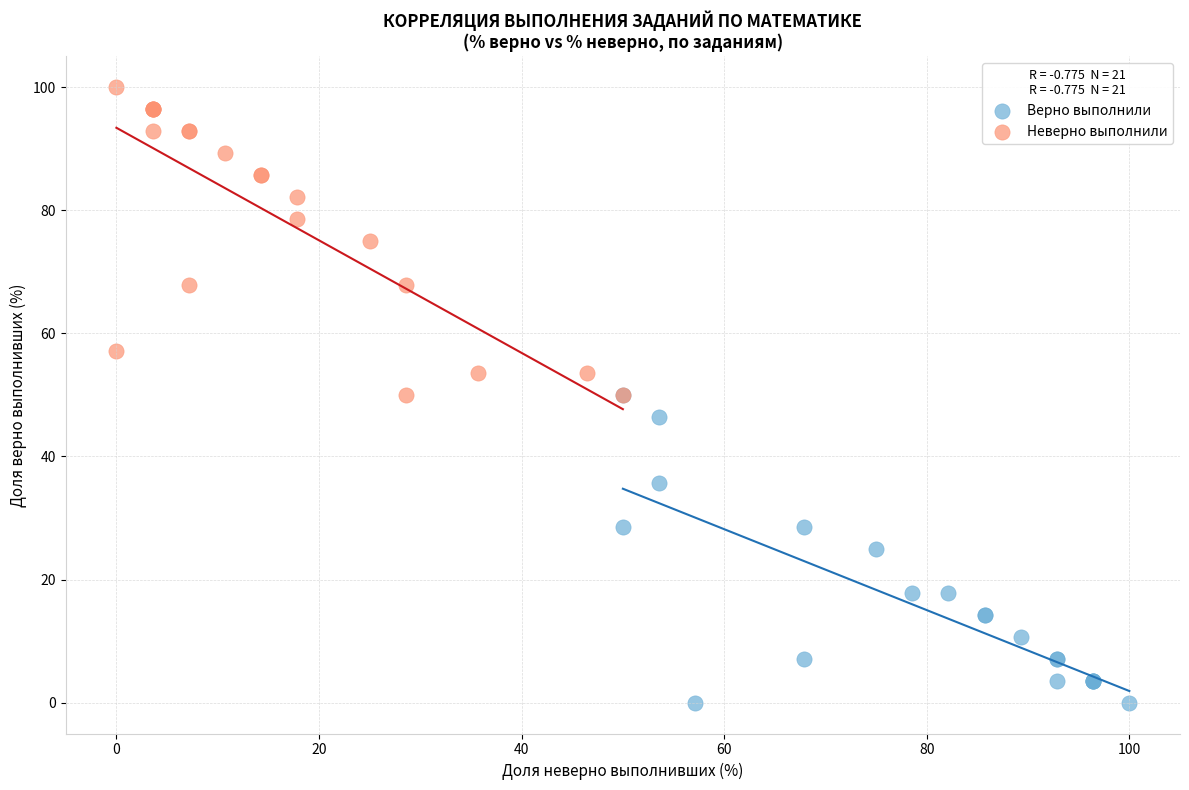

Which series reaches the maximum Y coordinate?

Неверно выполнили